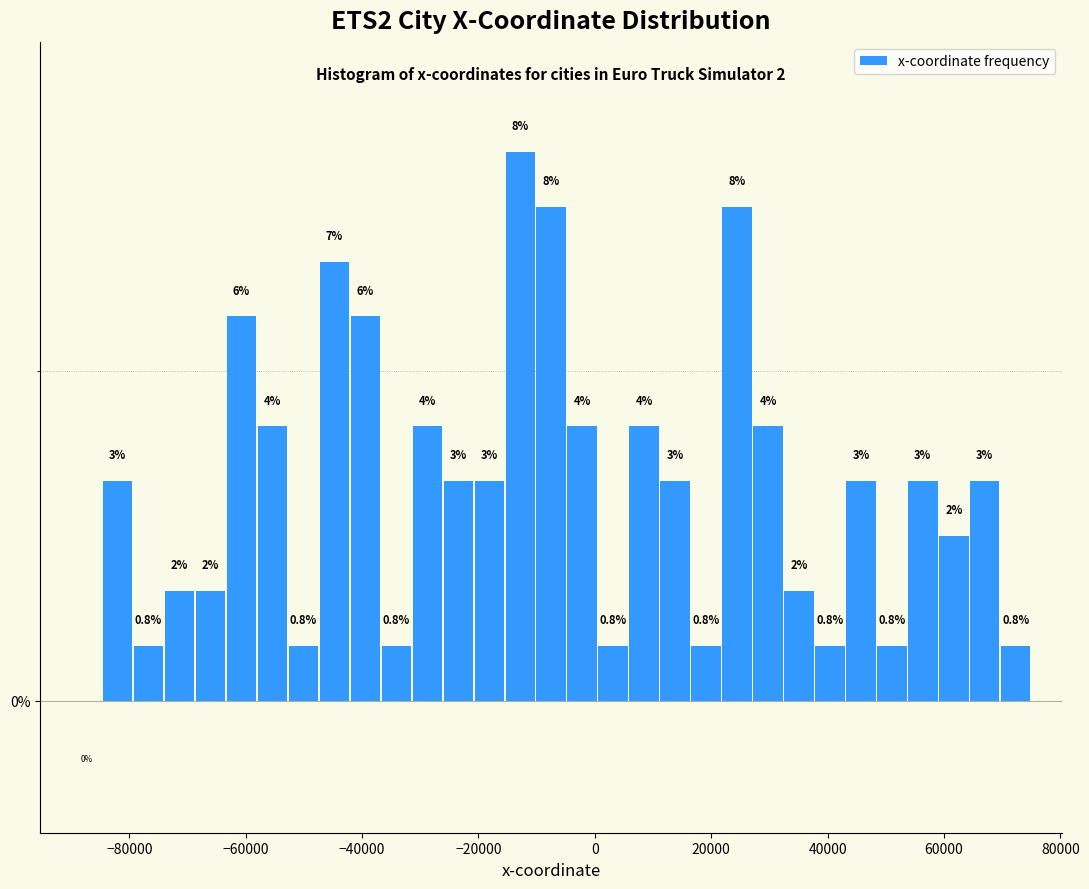

Around what value on the x-axis is the tallest bar? Give the approximate position of its centre, as read against the axis.

-12000